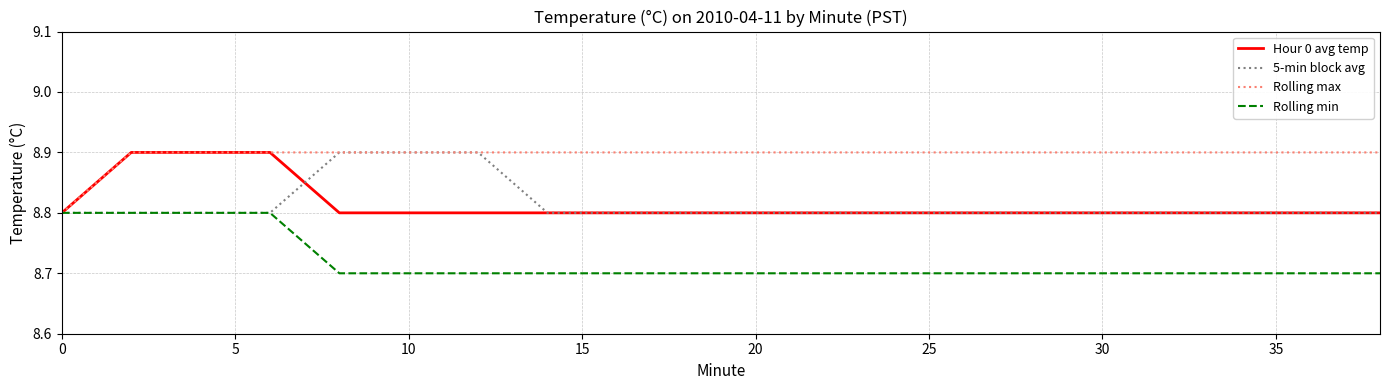

What is the smallest value displayed?

8.7